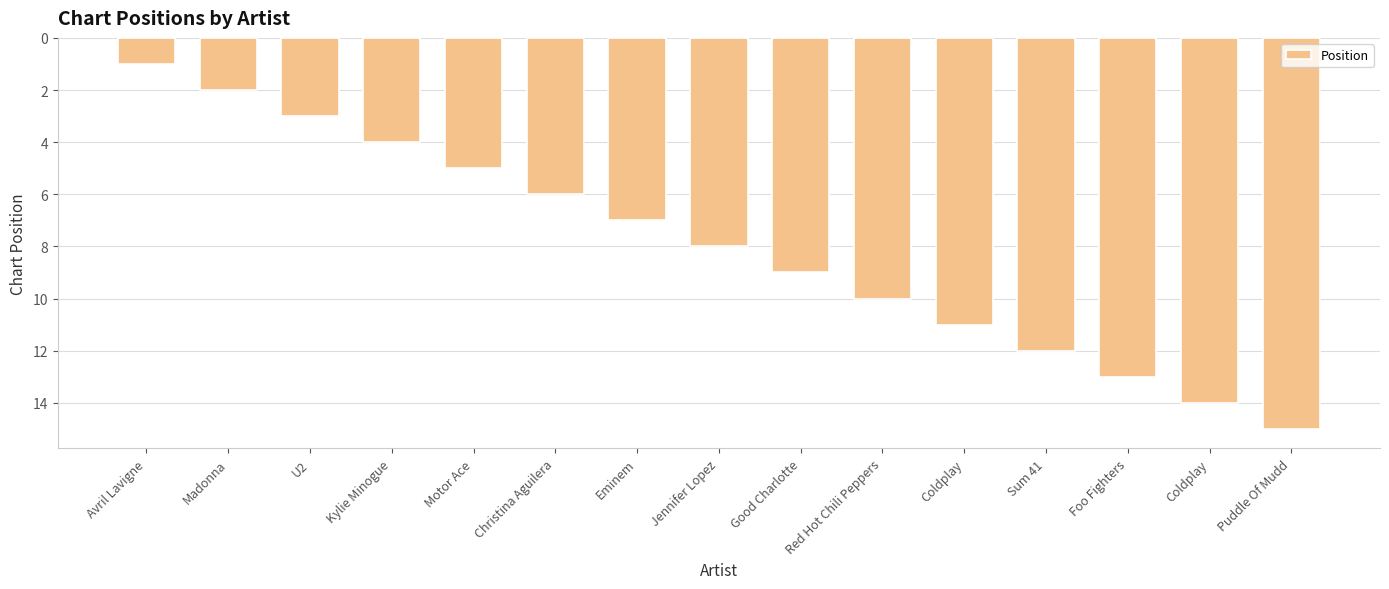

What is the value of the 1st bar from the left?

1